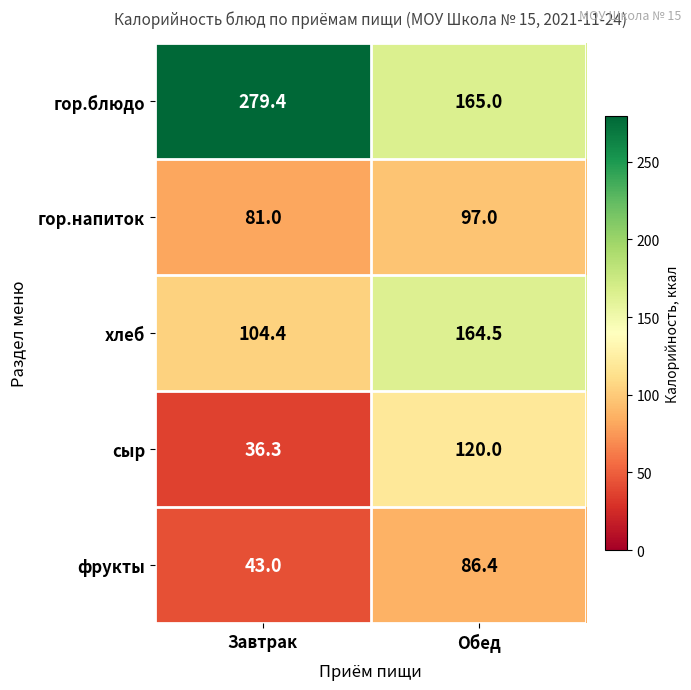

At how many categories does at least one series exceed 132?

2